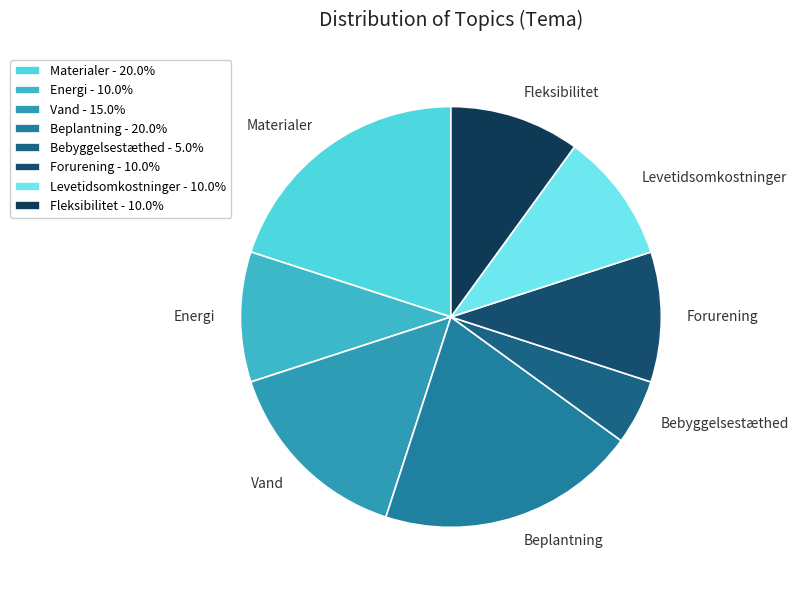

Combined, do Fleksibilitet and Bebyggelsestæthed account for over 50%?

No